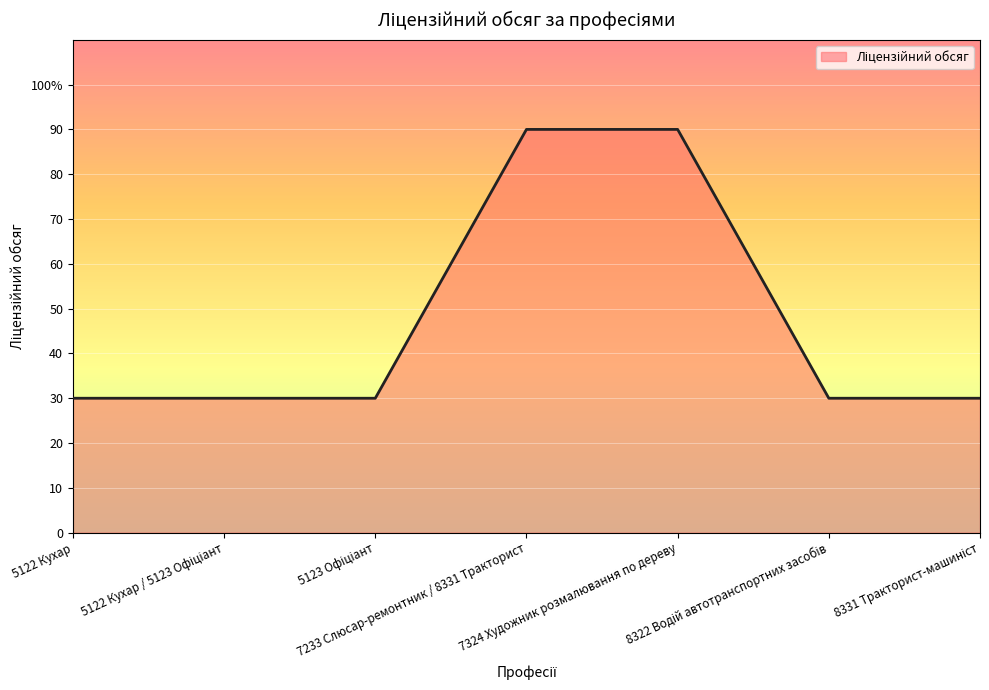

Rank the categories by value from highest to lowest.

7233 Слюсар-ремонтник / 8331 Тракторист, 7324 Художник розмалювання по дереву, 5122 Кухар, 5122 Кухар / 5123 Офіціант, 5123 Офіціант, 8322 Водій автотранспортних засобів, 8331 Тракторист-машиніст